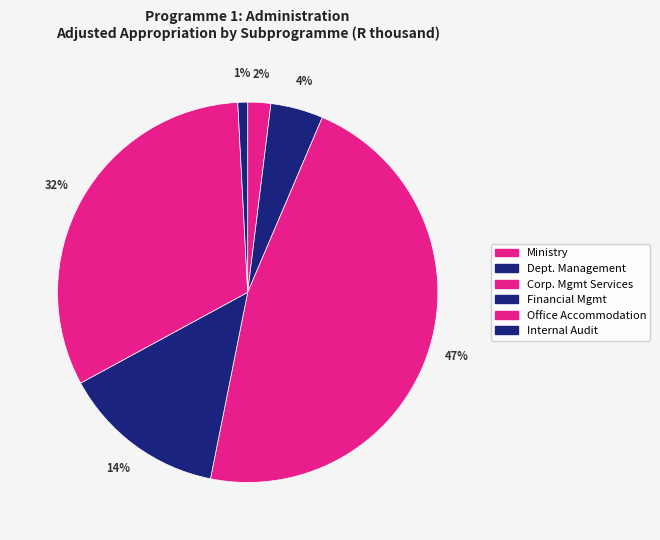

The Office Accommodation slice represents 32% of the pie. True or false?

True